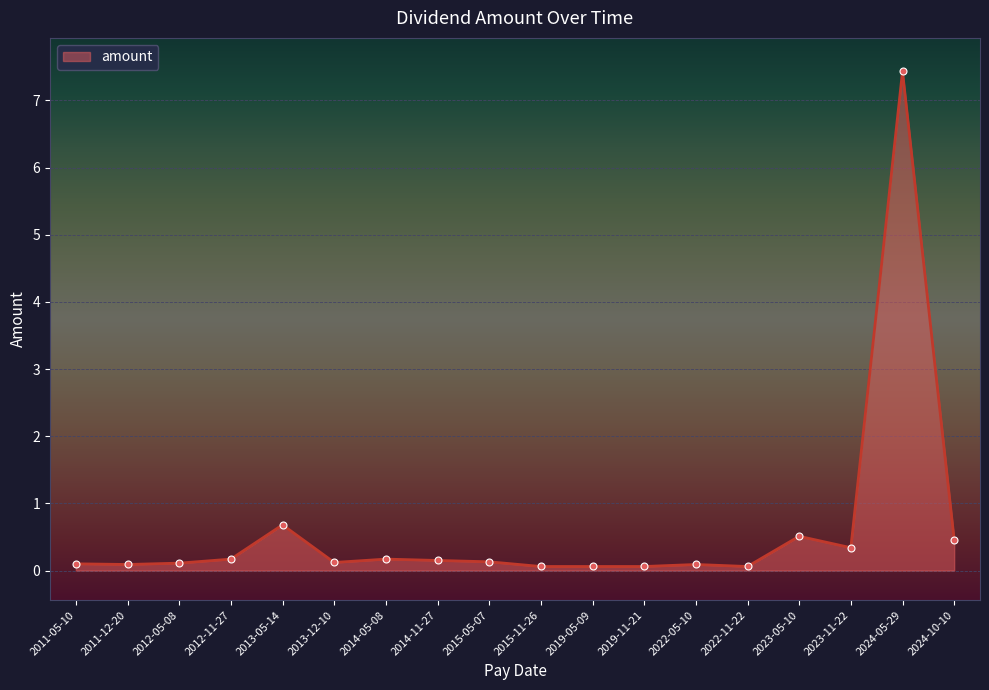

What is the sum of all values?

10.8